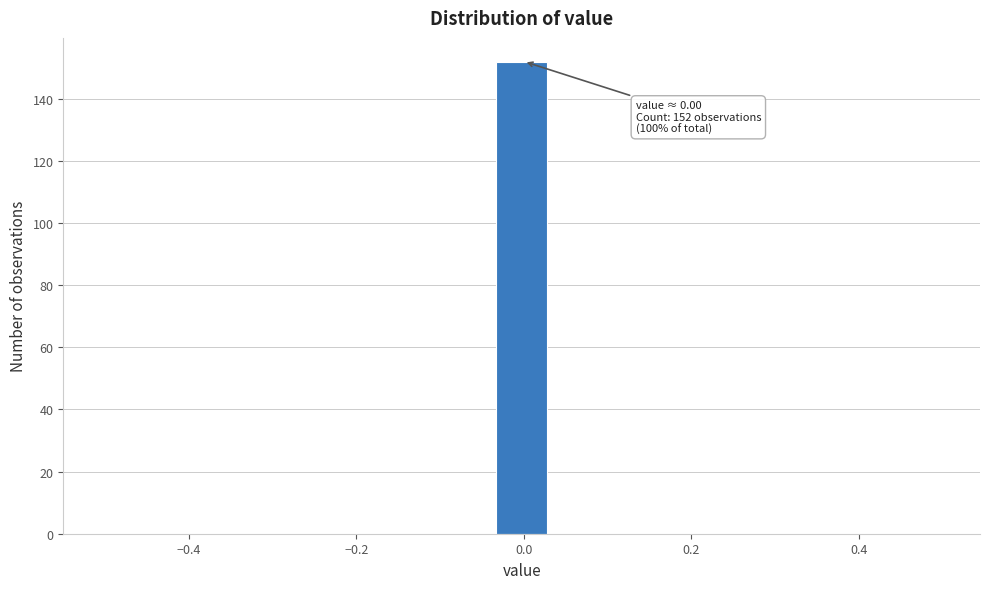

Read against the x-axis, roughly where is the centre of the tallest bar?

0.00